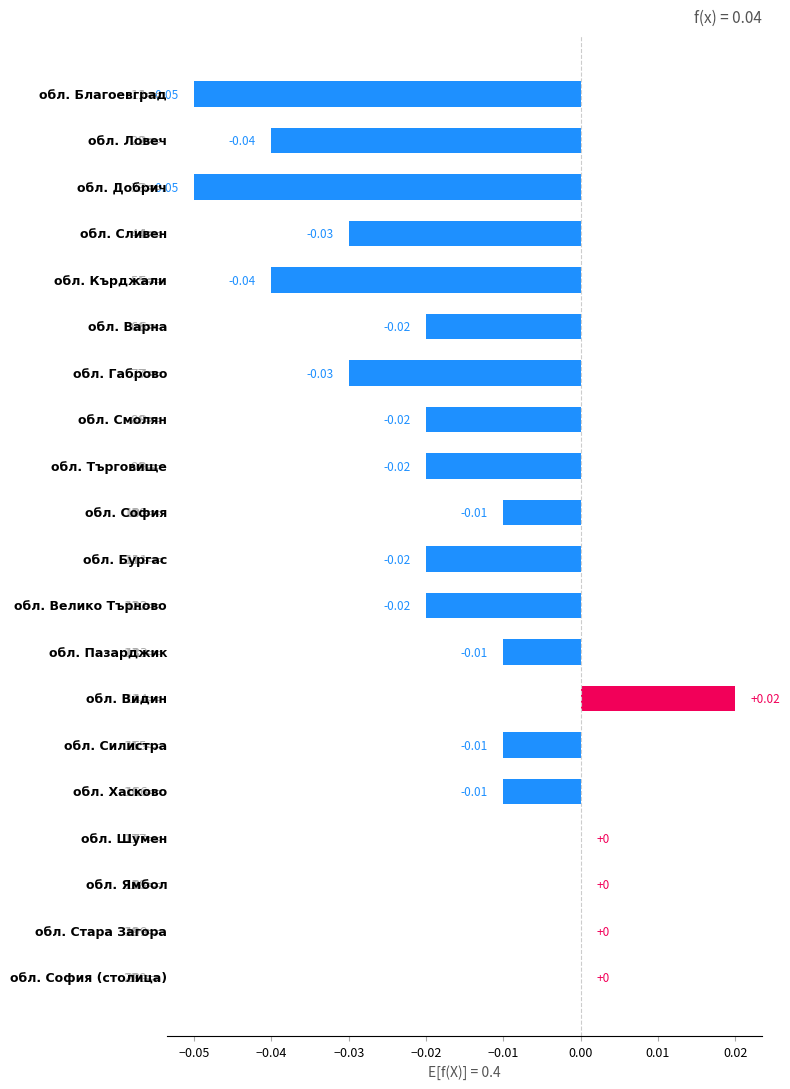

Count the number of categories in the chart.

20